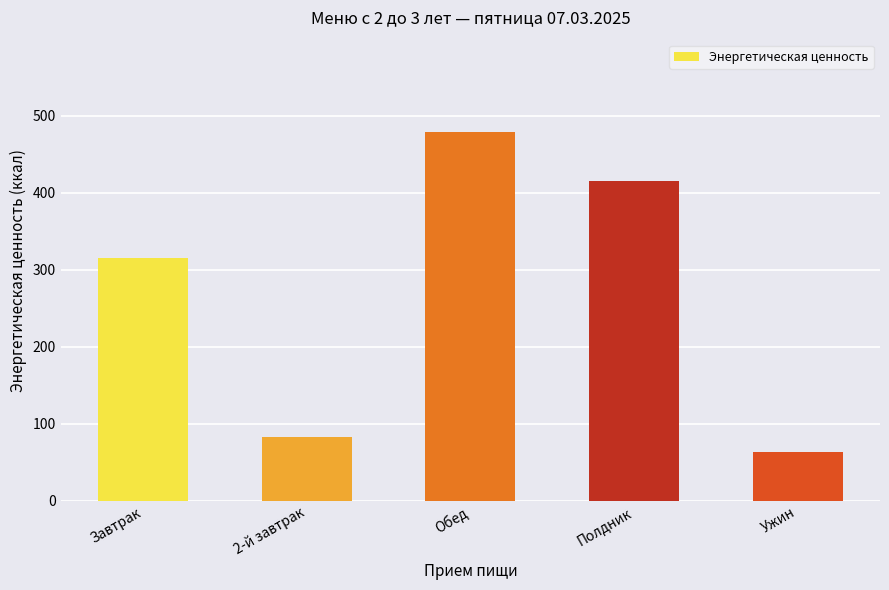

What value does the data have at Завтрак?

315.0